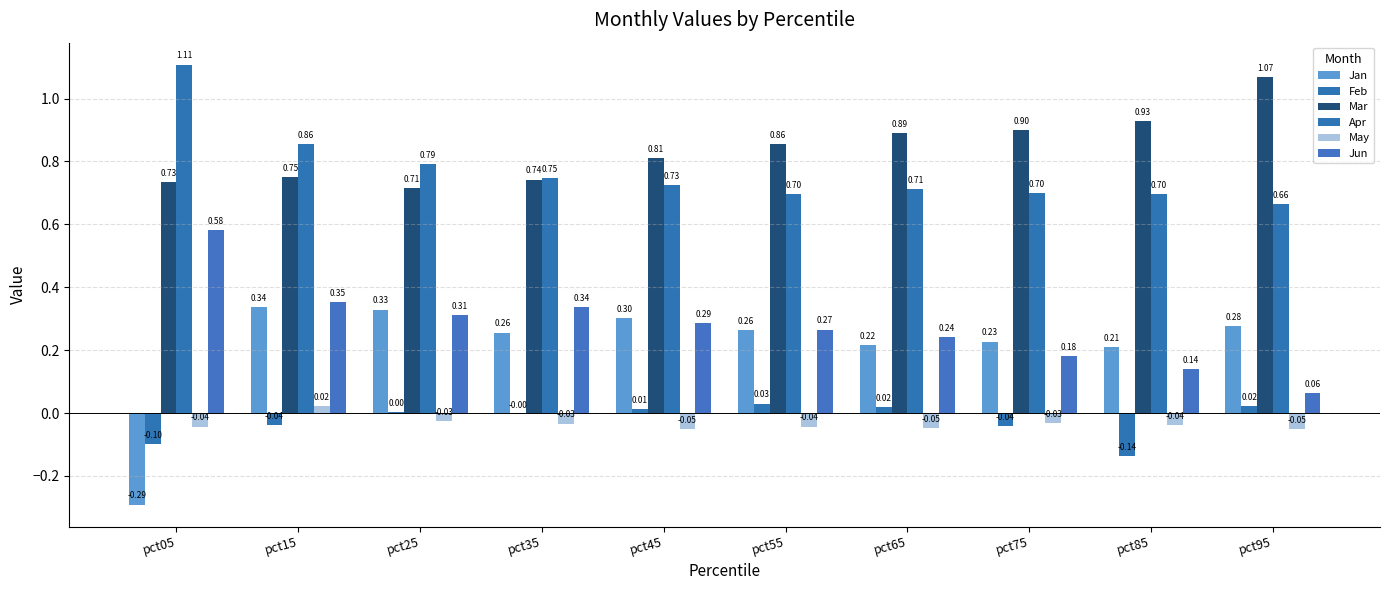

How many positive values does the Feb series have?

5